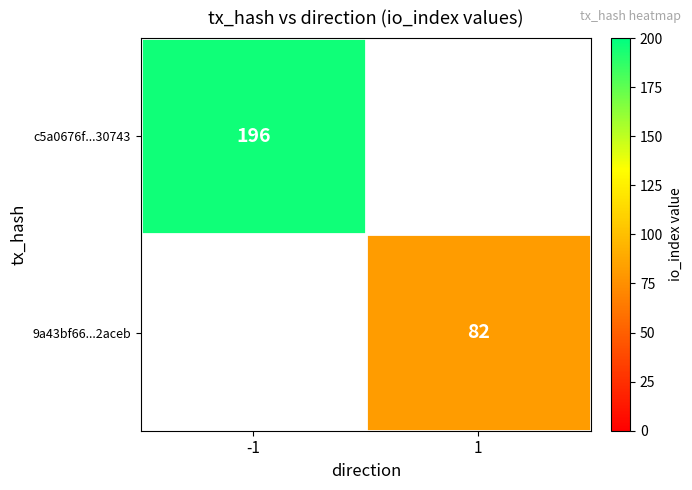

What is the maximum value shown in the chart?

196